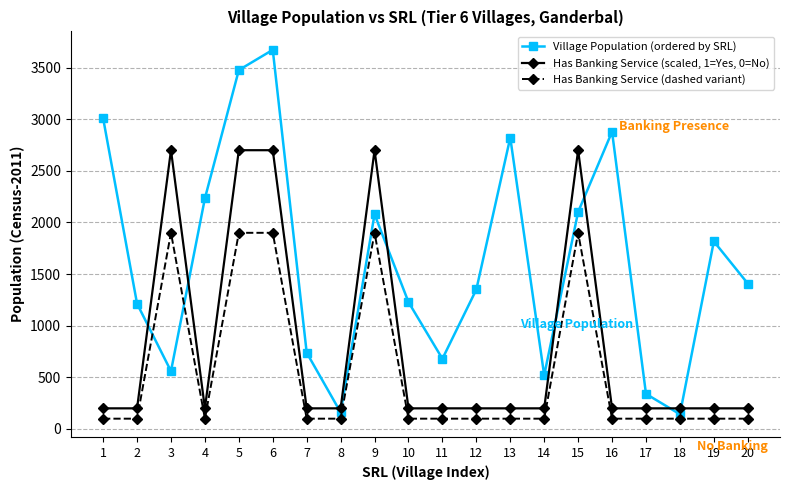

Which category has the highest value across all series?

6